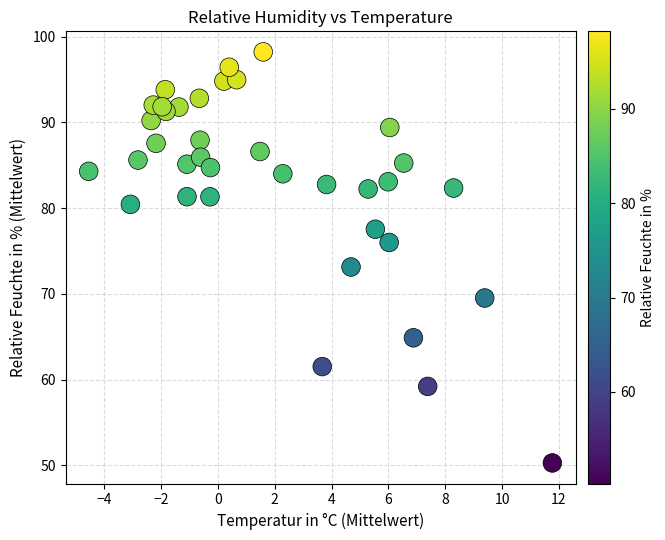

What is the range of X values (max minus min)?

16.3